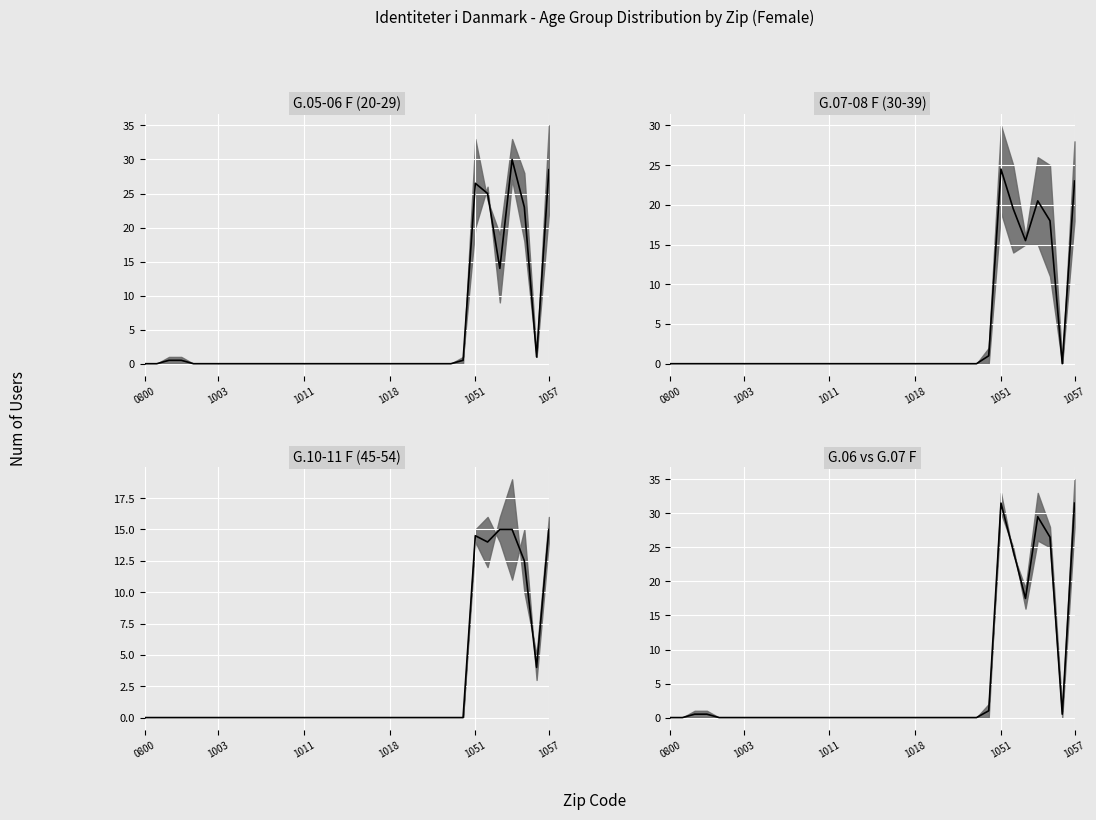

At which category does the chart reach its minimum across all series?

0800